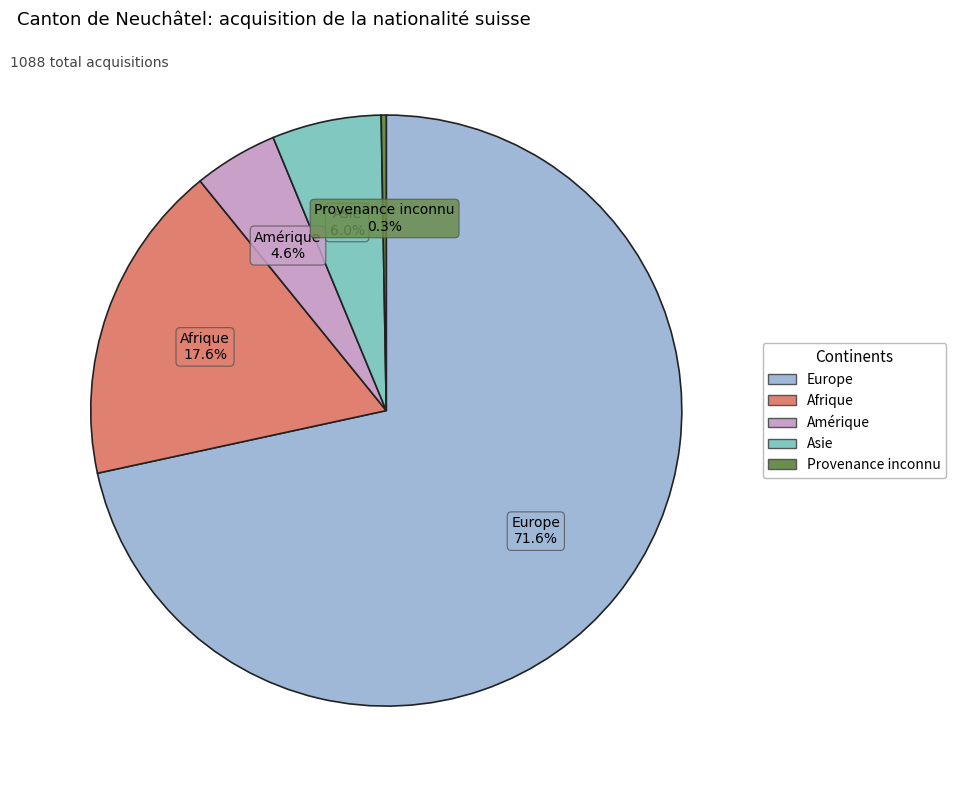

To the nearest percent, what is the average slice percentage?

20%